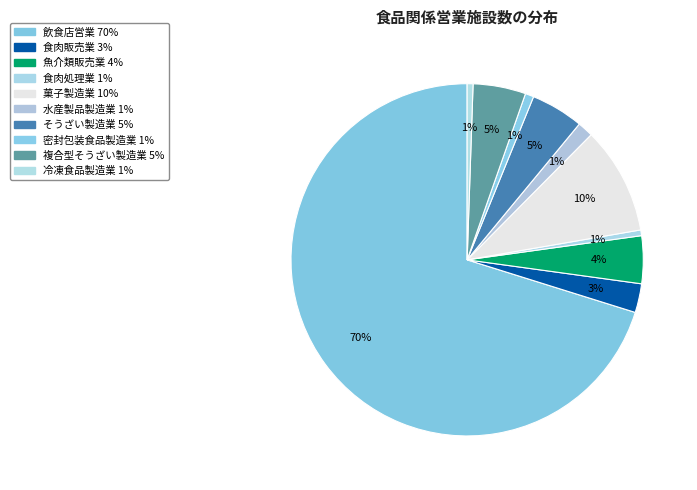

To the nearest percent, what is the average slice percentage?

10%